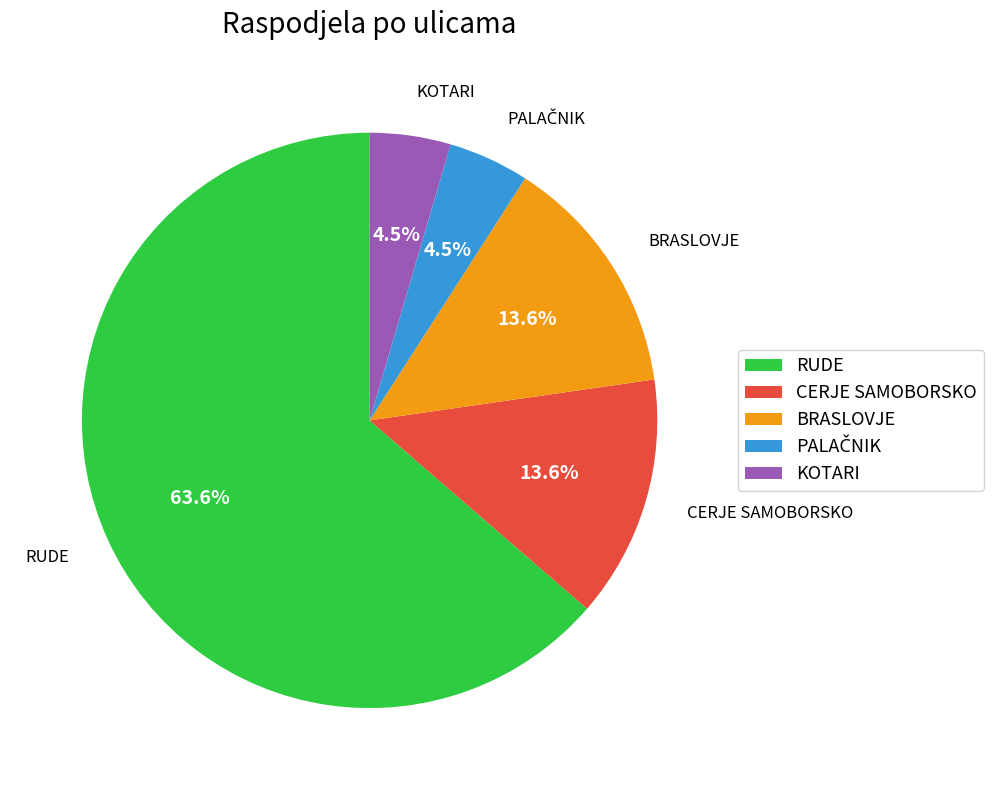

Is there any slice that represents more than half of the pie?

Yes